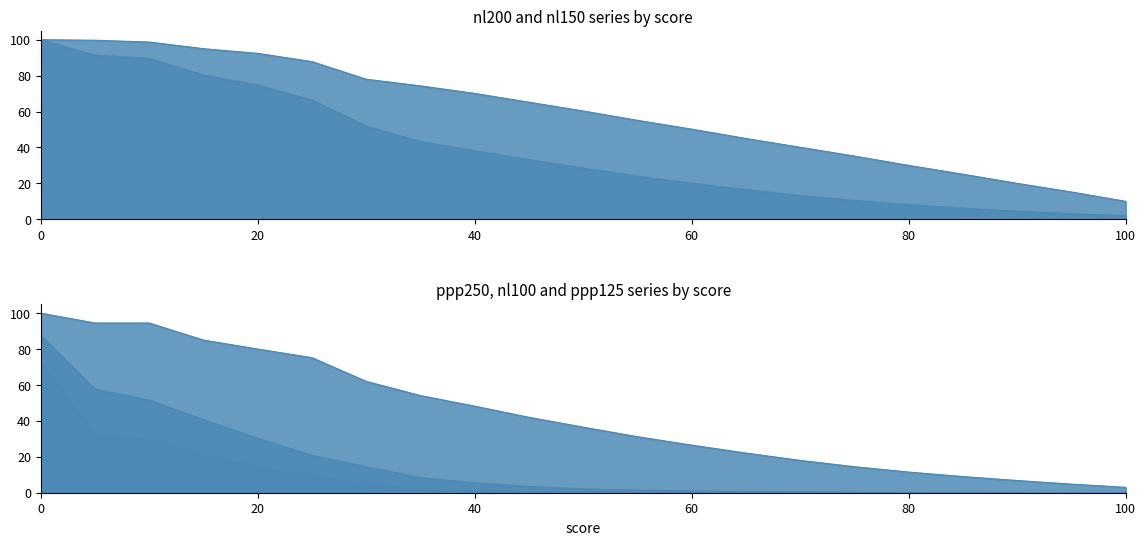

Is it true that nl150 equals 8.4 at 85?

False